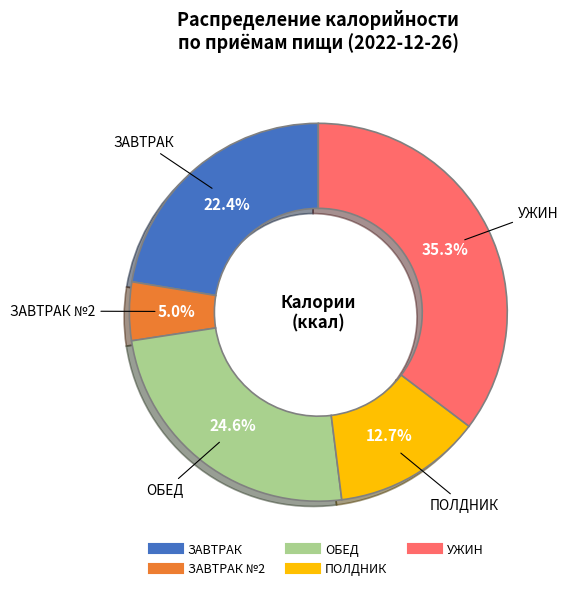

Does any single category account for the majority?

No